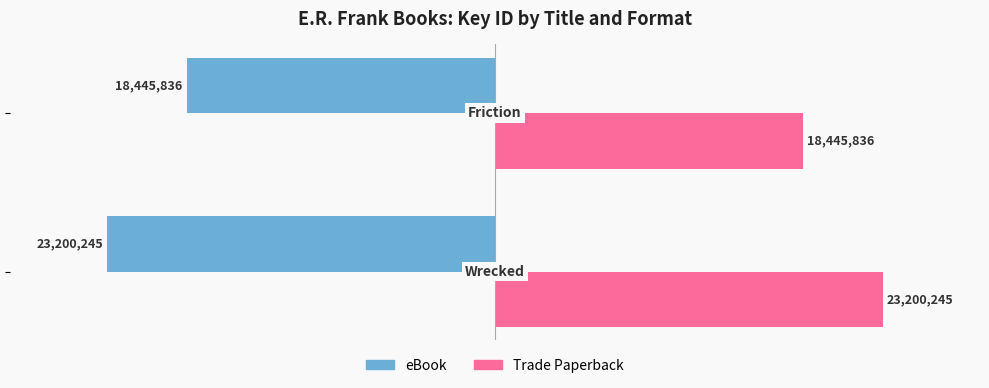

What are all the series names shown in the legend?

eBook, Trade Paperback